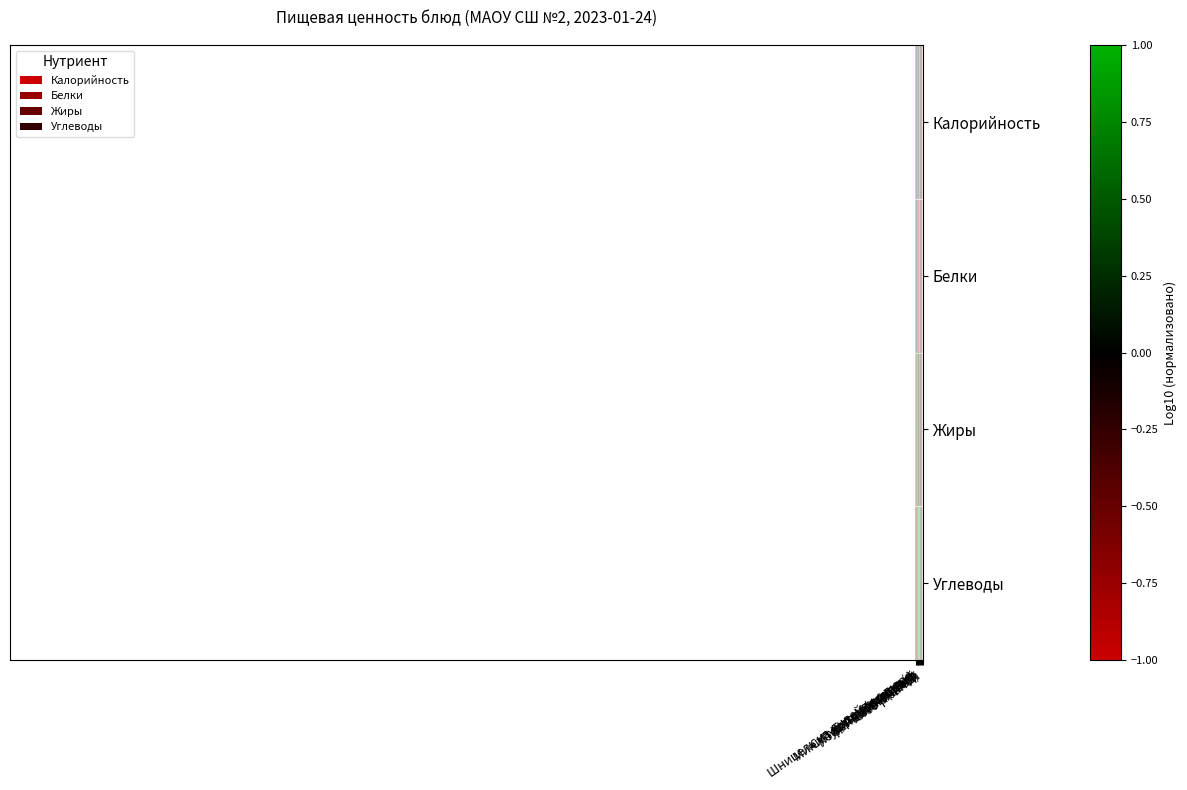

Reading left to right, what are all the values shown in this chart?

Калорийность: Шницель из индейки с пюре=1.0	Молоко т/п=-0.1	Батон (завтрак)=-1.0	Мини-тортик Боярушка=0.2	Суп карт. гороховый=0.3	Пудинг из творога=1.0	Кофейный напиток=0.0	Батон (обед)=-0.4	Хлеб ржаной=-0.6
Белки: Шницель из индейки с пюре=0.9	Молоко т/п=0.1	Батон (завтрак)=-0.9	Мини-тортик Боярушка=-1.0	Суп карт. гороховый=0.5	Пудинг из творога=1.0	Кофейный напиток=-0.3	Батон (обед)=-0.4	Хлеб ржаной=-1.0
Жиры: Шницель из индейки с пюре=1.0	Молоко т/п=0.4	Батон (завтрак)=-1.0	Мини-тортик Боярушка=-0.1	Суп карт. гороховый=0.4	Пудинг из творога=0.7	Кофейный напиток=0.0	Батон (обед)=-0.7	Хлеб ржаной=-0.8
Углеводы: Шницель из индейки с пюре=0.5	Молоко т/п=-0.6	Батон (завтрак)=-1.0	Мини-тортик Боярушка=0.9	Суп карт. гороховый=0.0	Пудинг из творога=1.0	Кофейный напиток=0.4	Батон (обед)=-0.2	Хлеб ржаной=-0.6